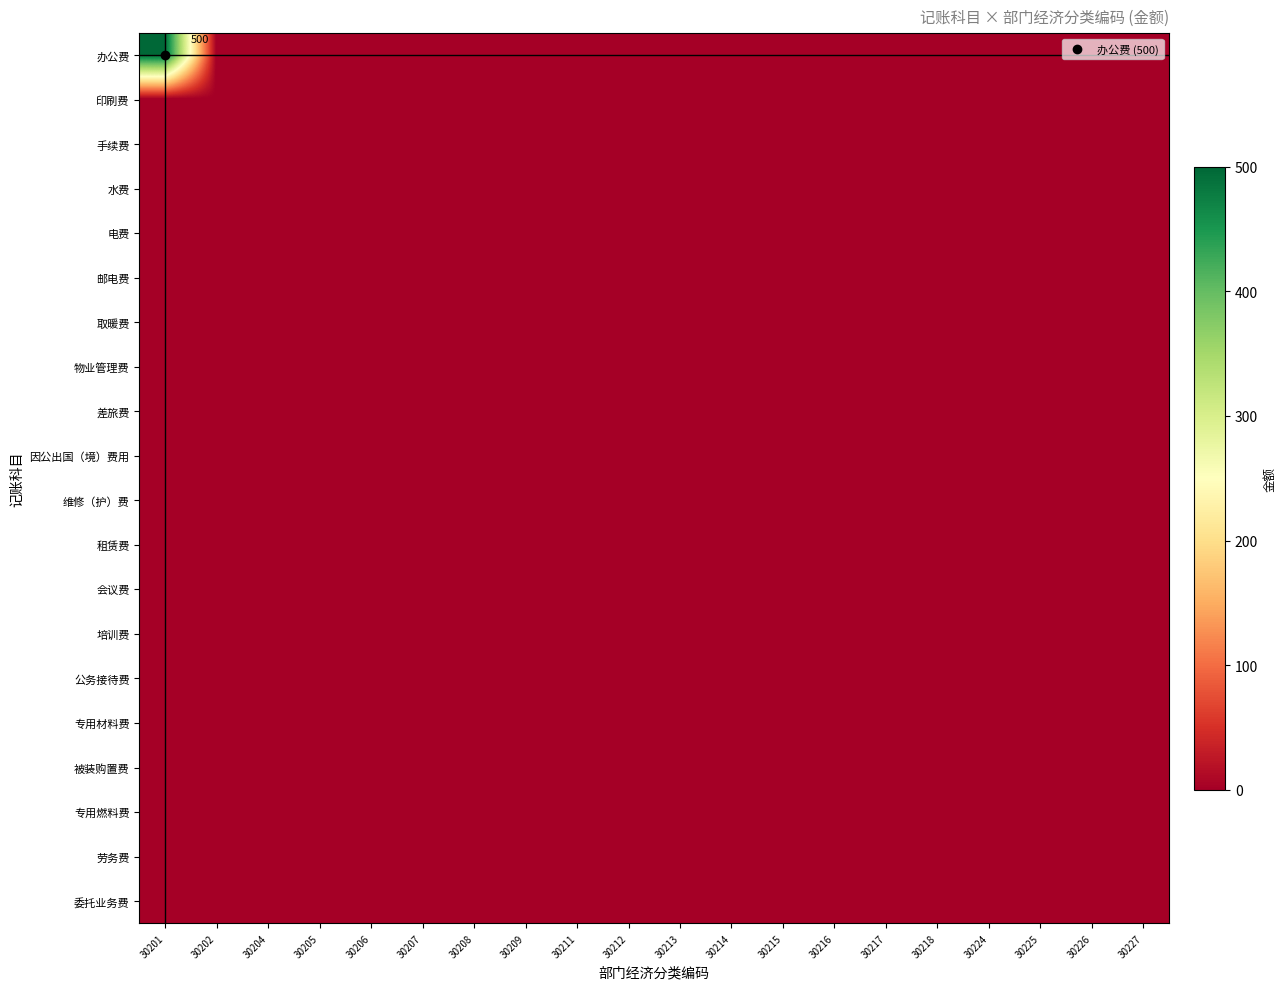

The value of 邮电费 at 30209 is 0. True or false?

True